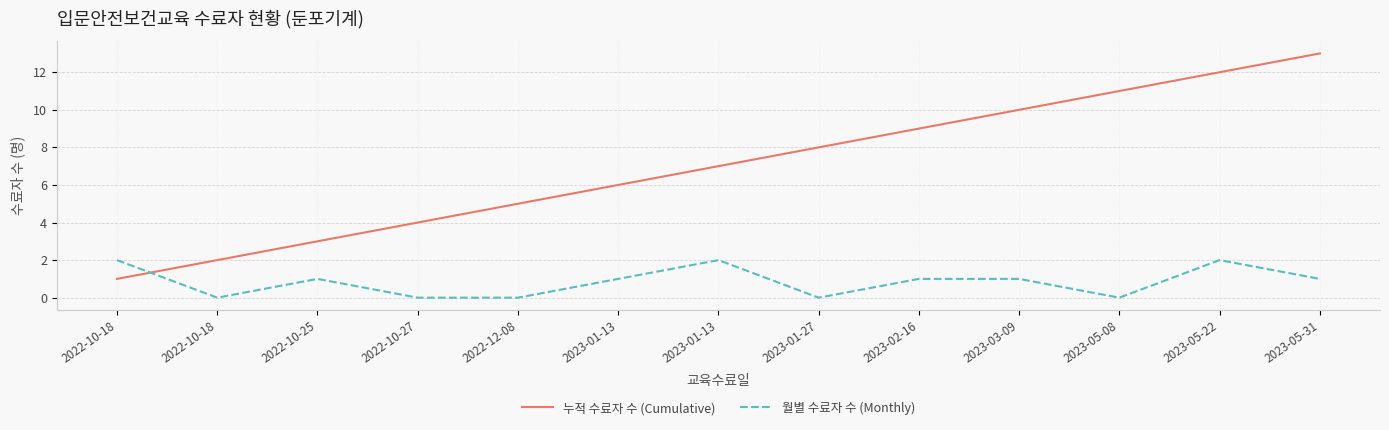

What are all the series names shown in the legend?

누적 수료자 수 (Cumulative), 월별 수료자 수 (Monthly)